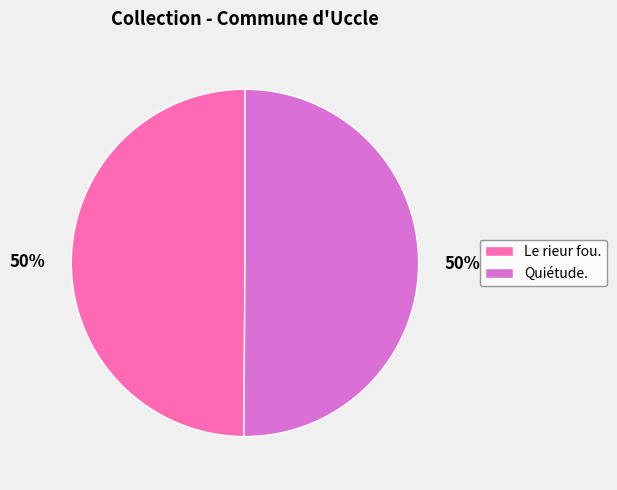

Approximately how many times larger is the value at Le rieur fou. compared to Quiétude.?

1.0